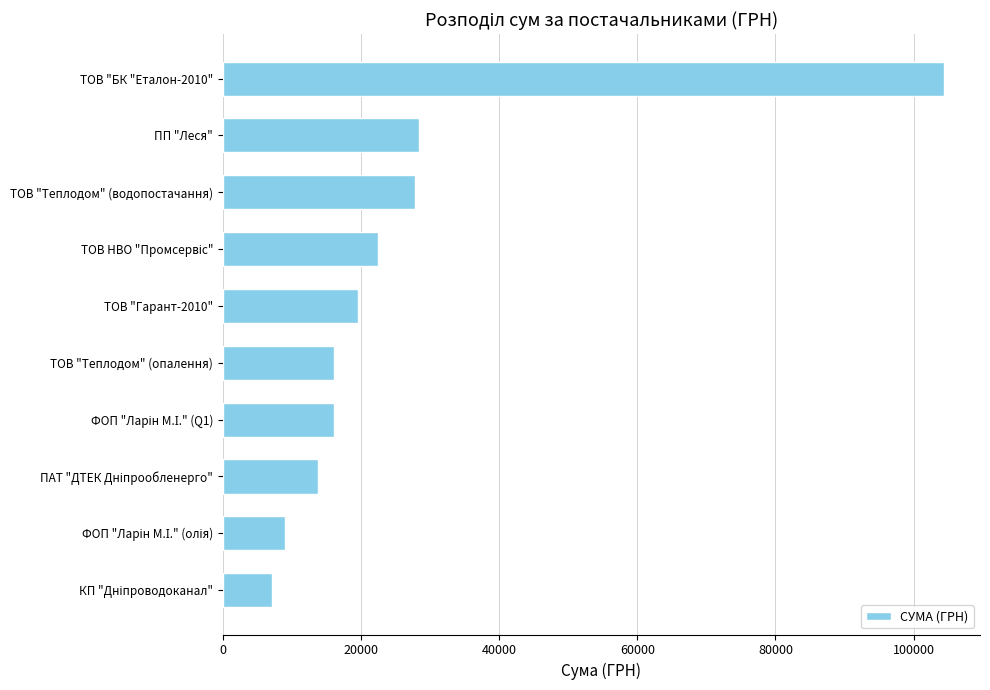

How many data points are above 19516?

5